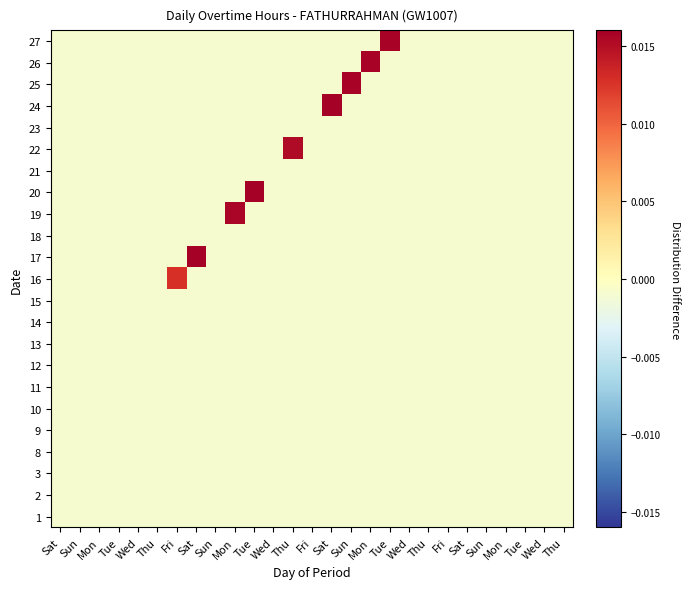

At which category is the sum across all series the highest?

Sat